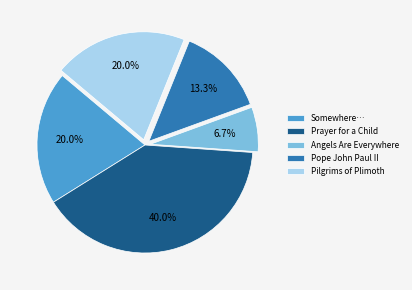

What percentage is the Pope John Paul II slice, to the nearest percent?

13%